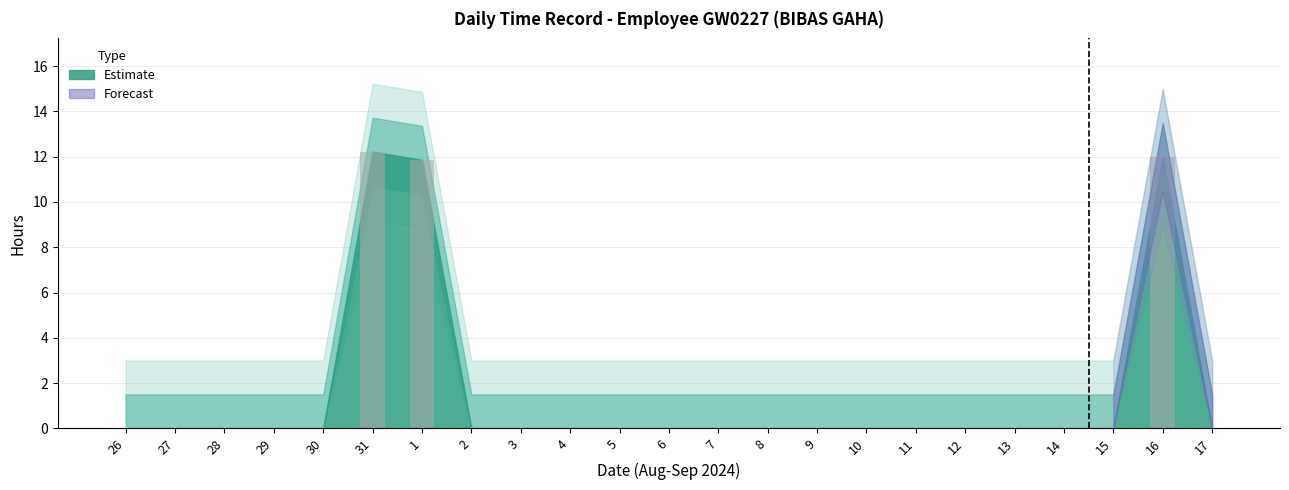

The chart shows a value of 0.0 at 14. True or false?

True